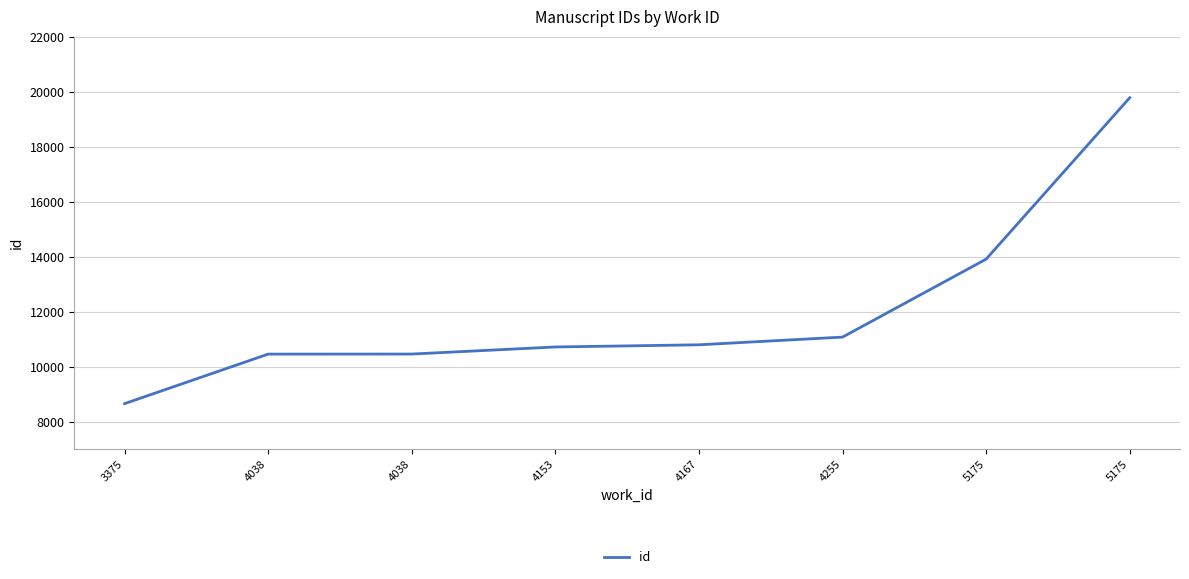

Between 4153 and 4038, which is larger?

4153